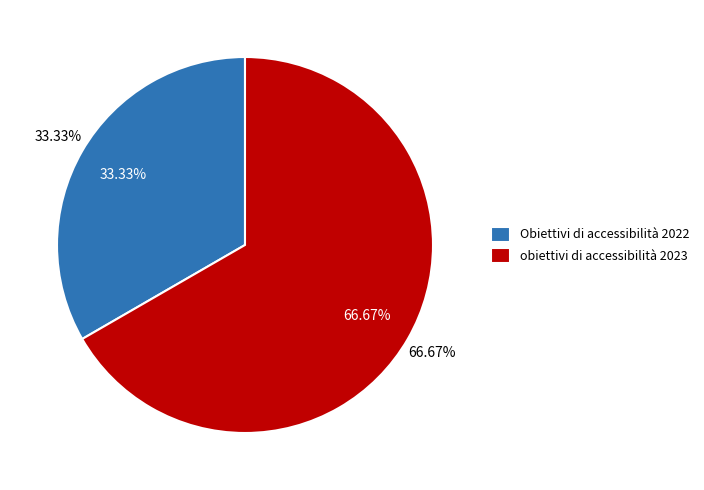

To the nearest percent, what is the difference between the largest and smallest slice percentages?

33%